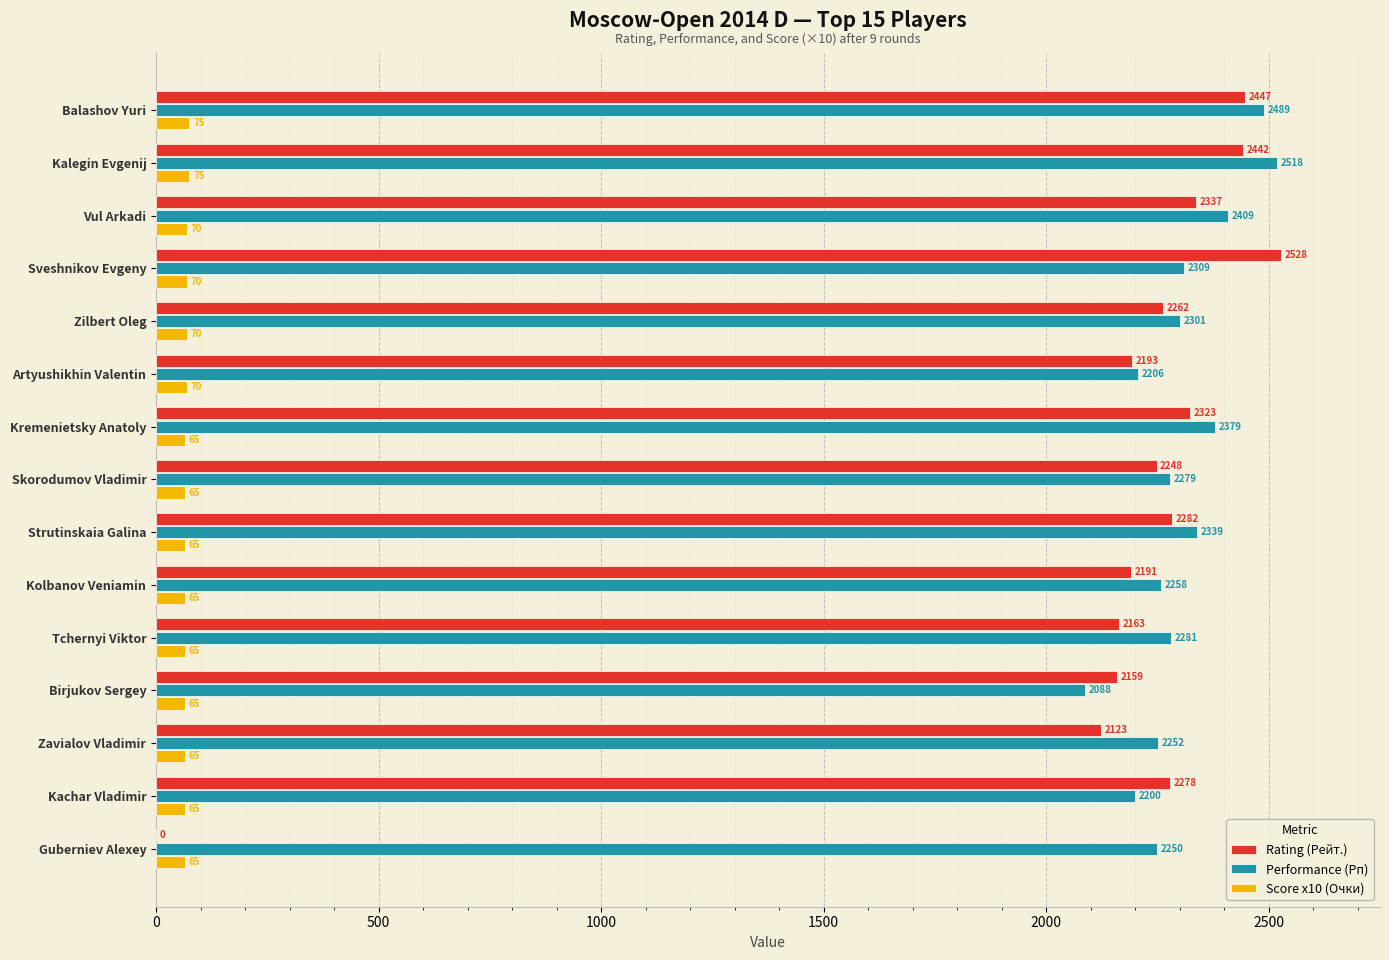

The Rating (Рейт.) series shows 3061 at Birjukov Sergey. True or false?

False